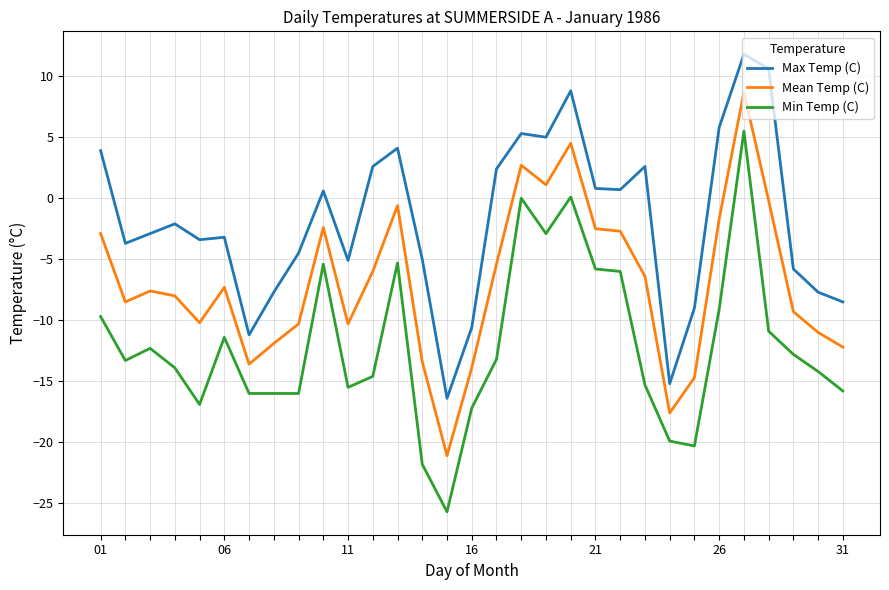

What is the greatest value displayed?

11.8